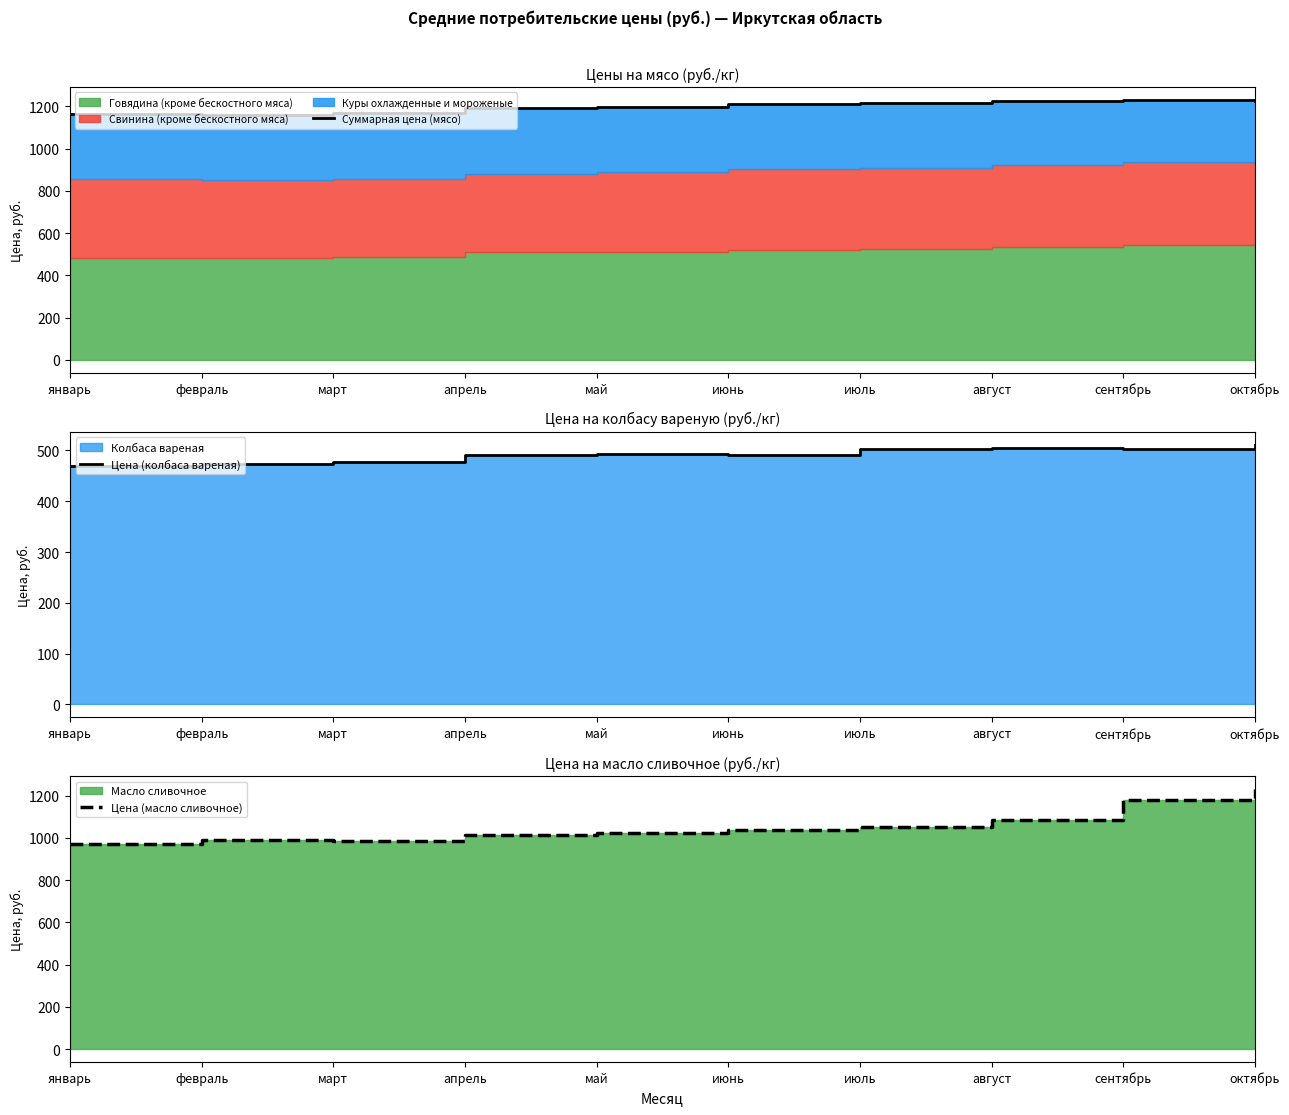

Which category has the highest value in the Суммарная цена (мясо) series?

сентябрь